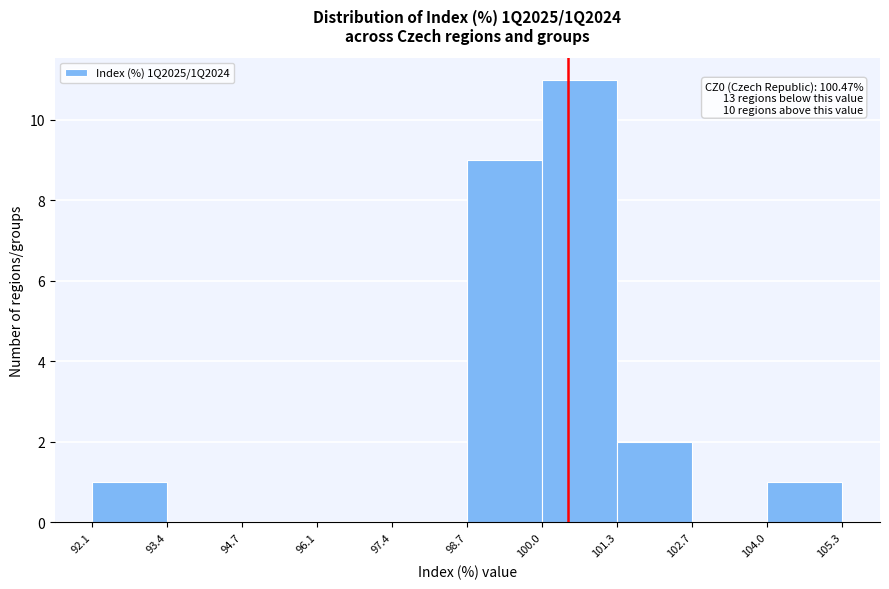

Over which range of the x-axis is the bar tallest?

100.0 to 101.3